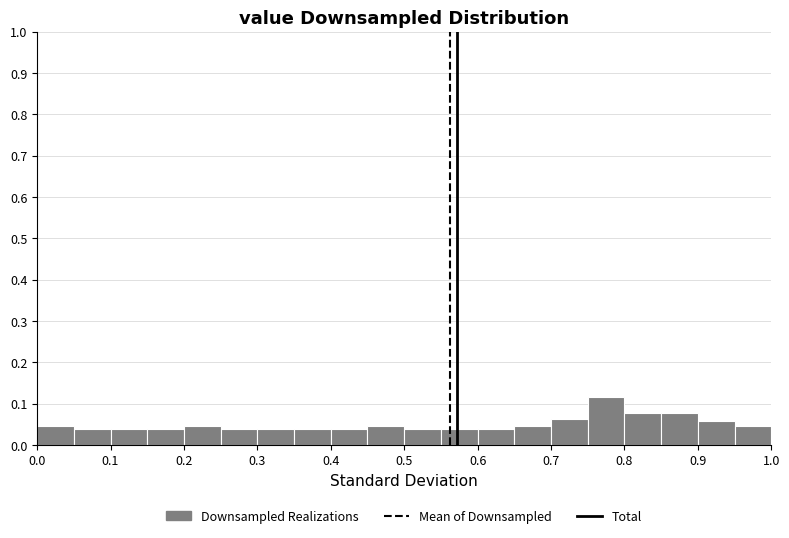

Which range on the x-axis has the tallest bar?

0.75 to 0.80